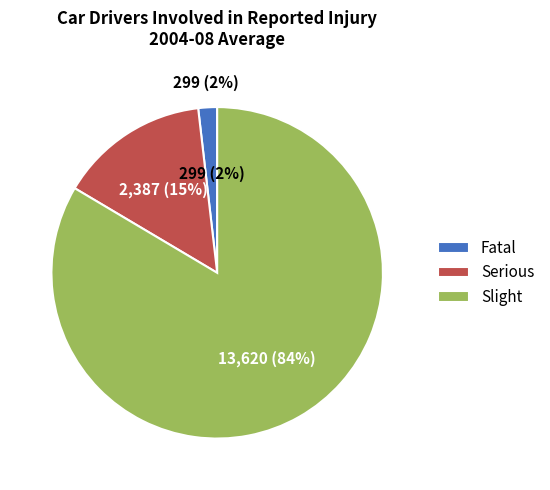

To the nearest percent, what is the difference between the Fatal and Serious slice percentages?

13%